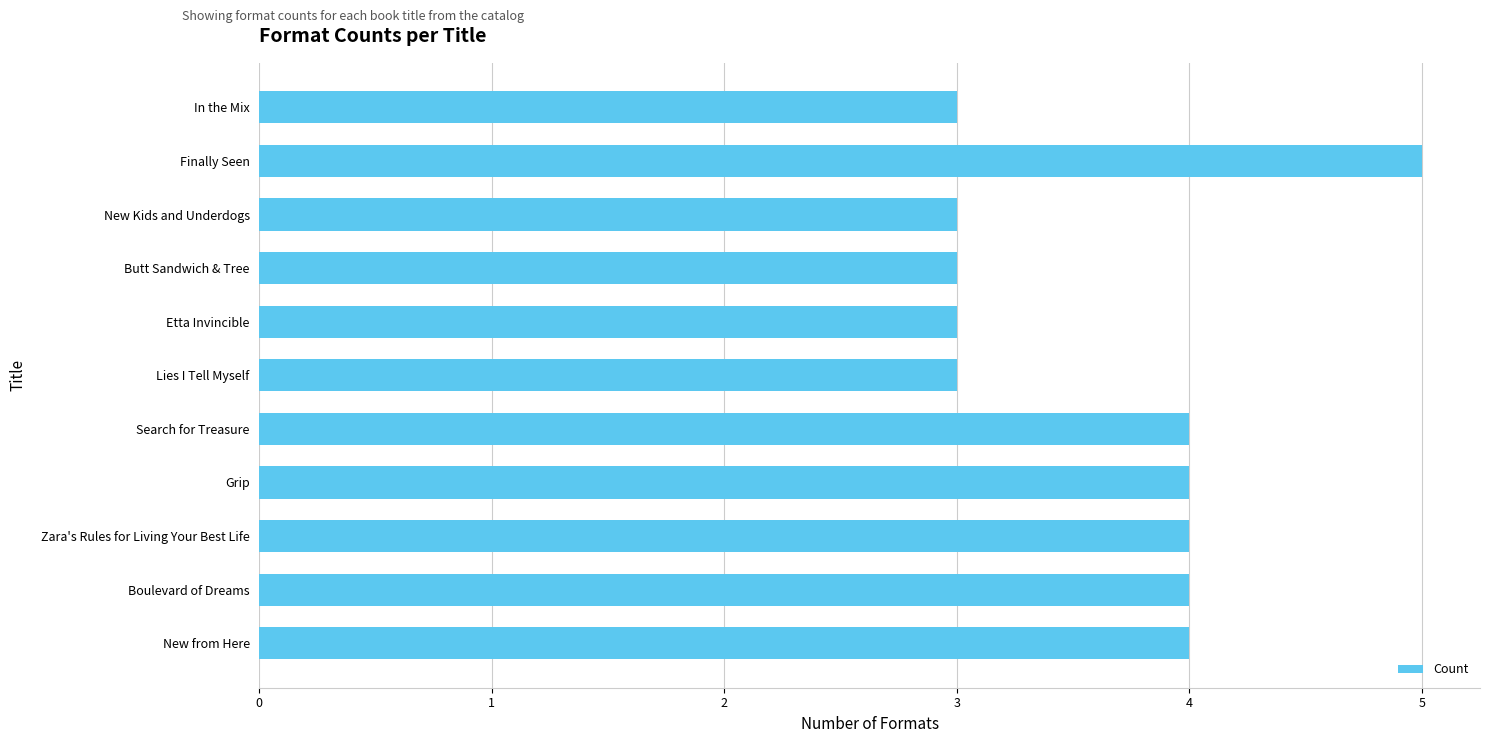

Reading top to bottom, what are all the values shown in this chart?

In the Mix=3	Finally Seen=5	New Kids and Underdogs=3	Butt Sandwich & Tree=3	Etta Invincible=3	Lies I Tell Myself=3	Search for Treasure=4	Grip=4	Zara's Rules for Living Your Best Life=4	Boulevard of Dreams=4	New from Here=4